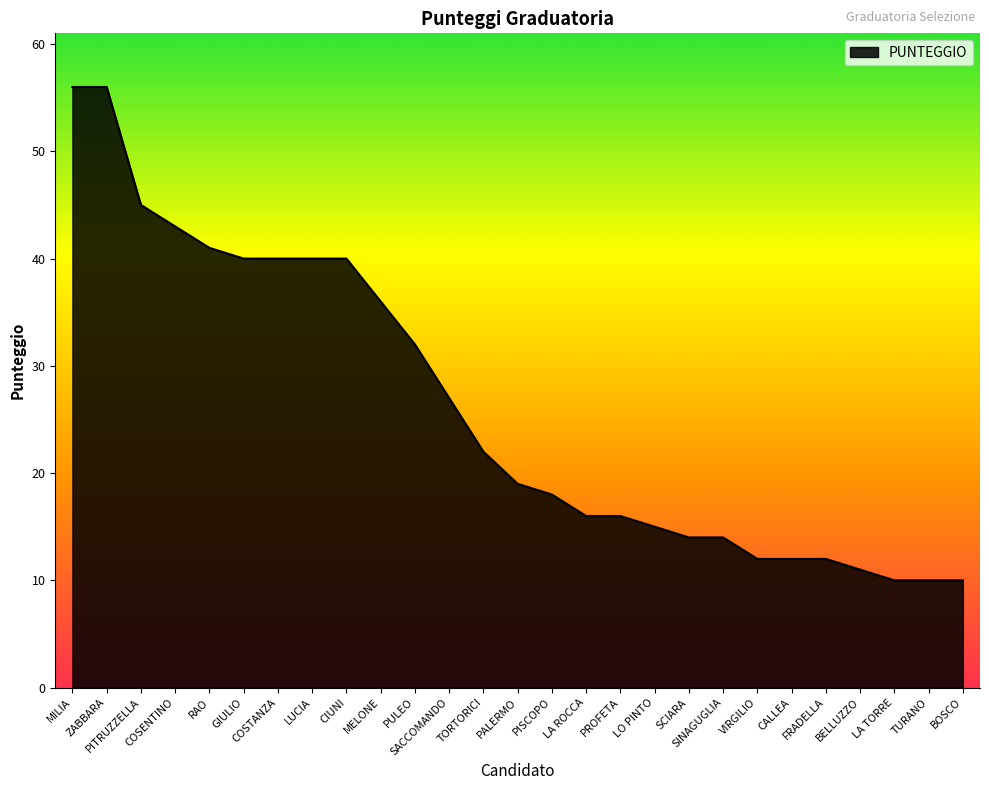

Is it true that the value at BOSCO is 16?

False